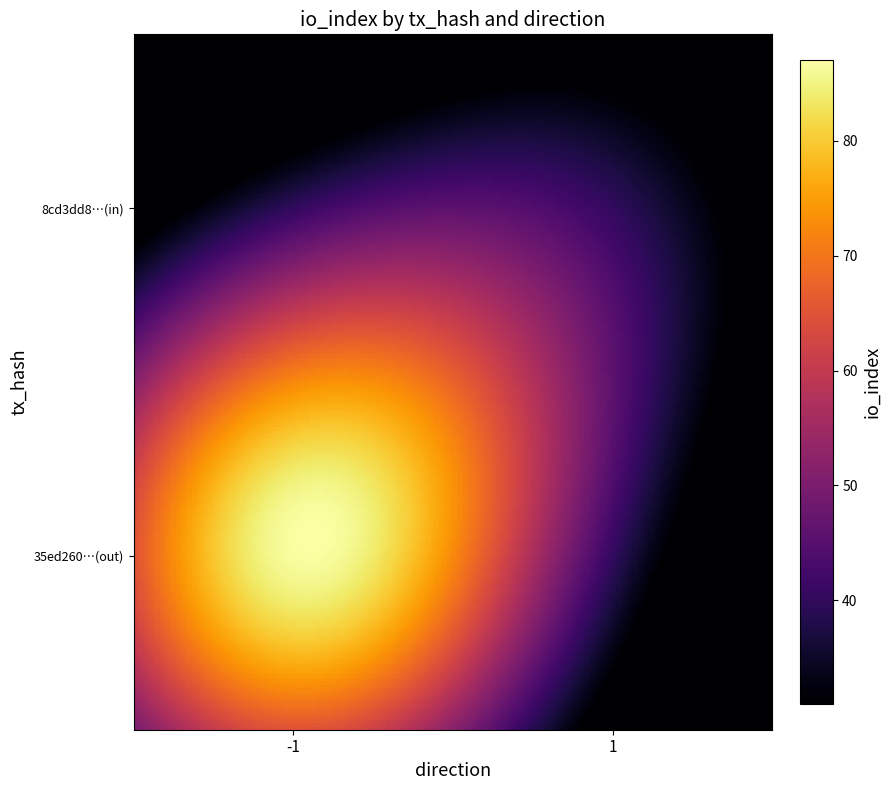

At how many categories does at least one series exceed 80?

1